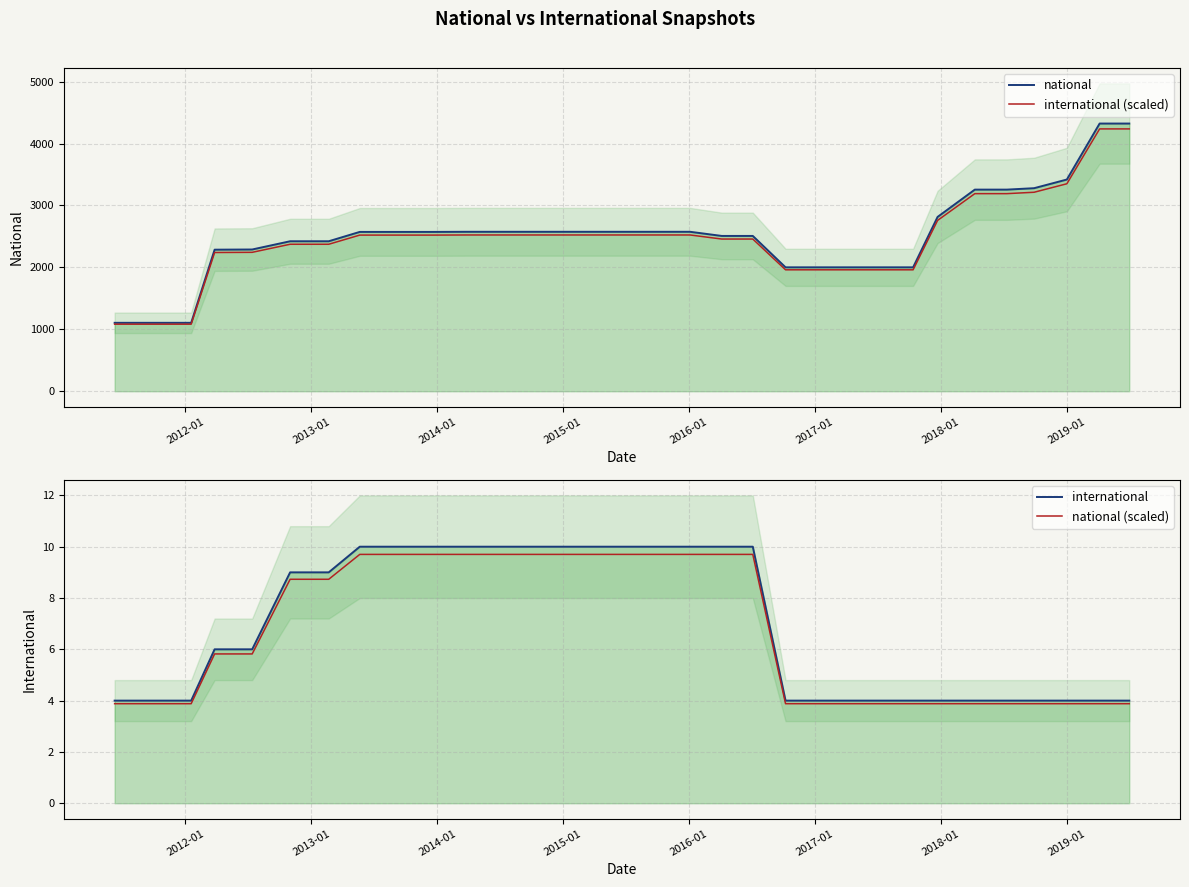

How many lines are shown in the chart?

4